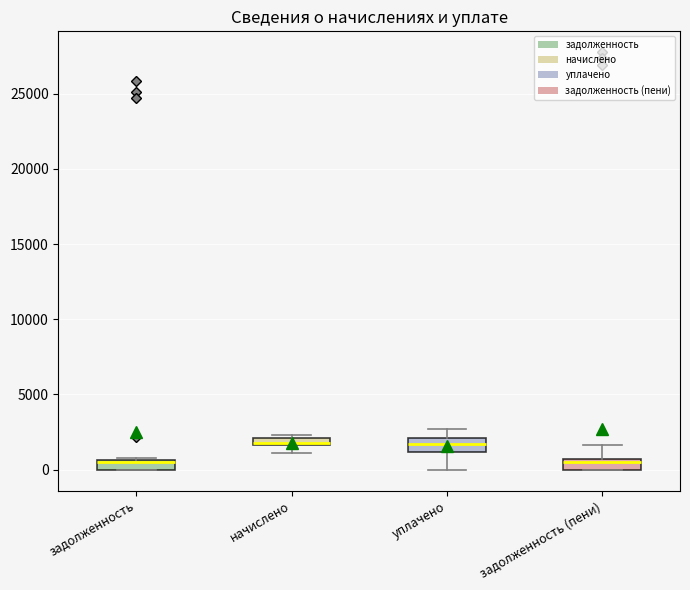

Where is the upper edge of the box for уплачено on the y-axis? The values are not printed on the chart, so give them approximately, as read against the axis.

2000